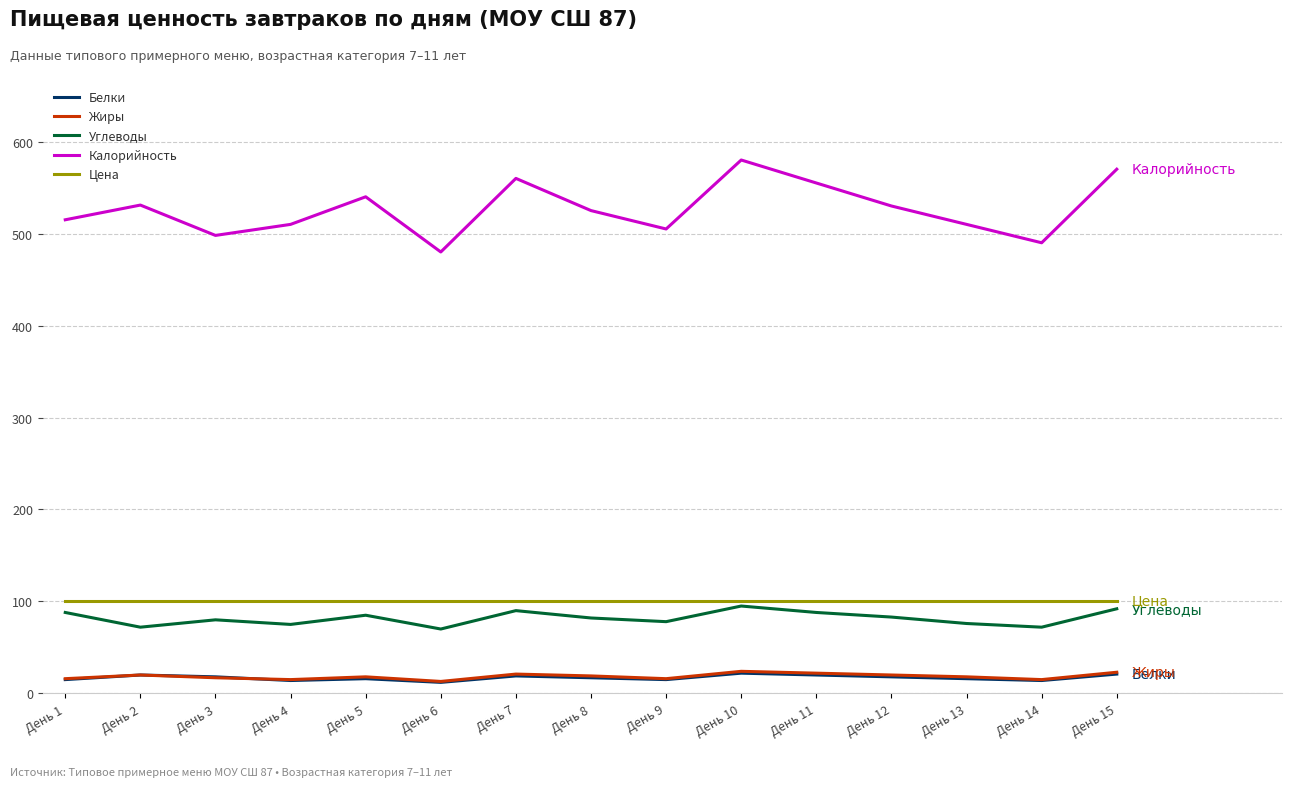

What is the sum of the Калорийность values at День 10 and День 3?

1078